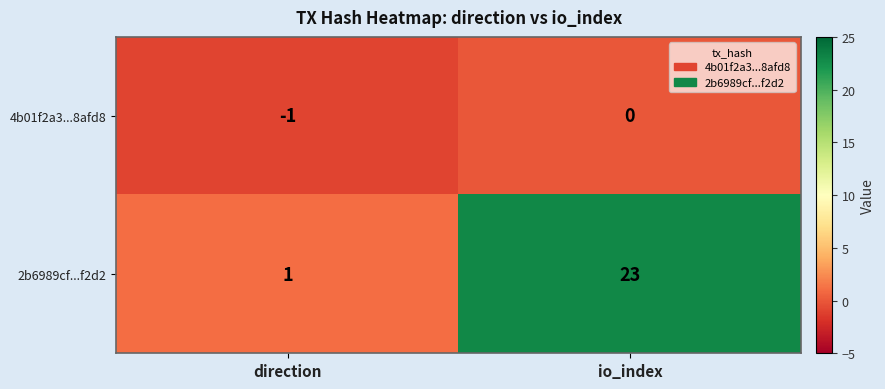

Which series has the largest range (max minus min)?

2b6989cf...f2d2